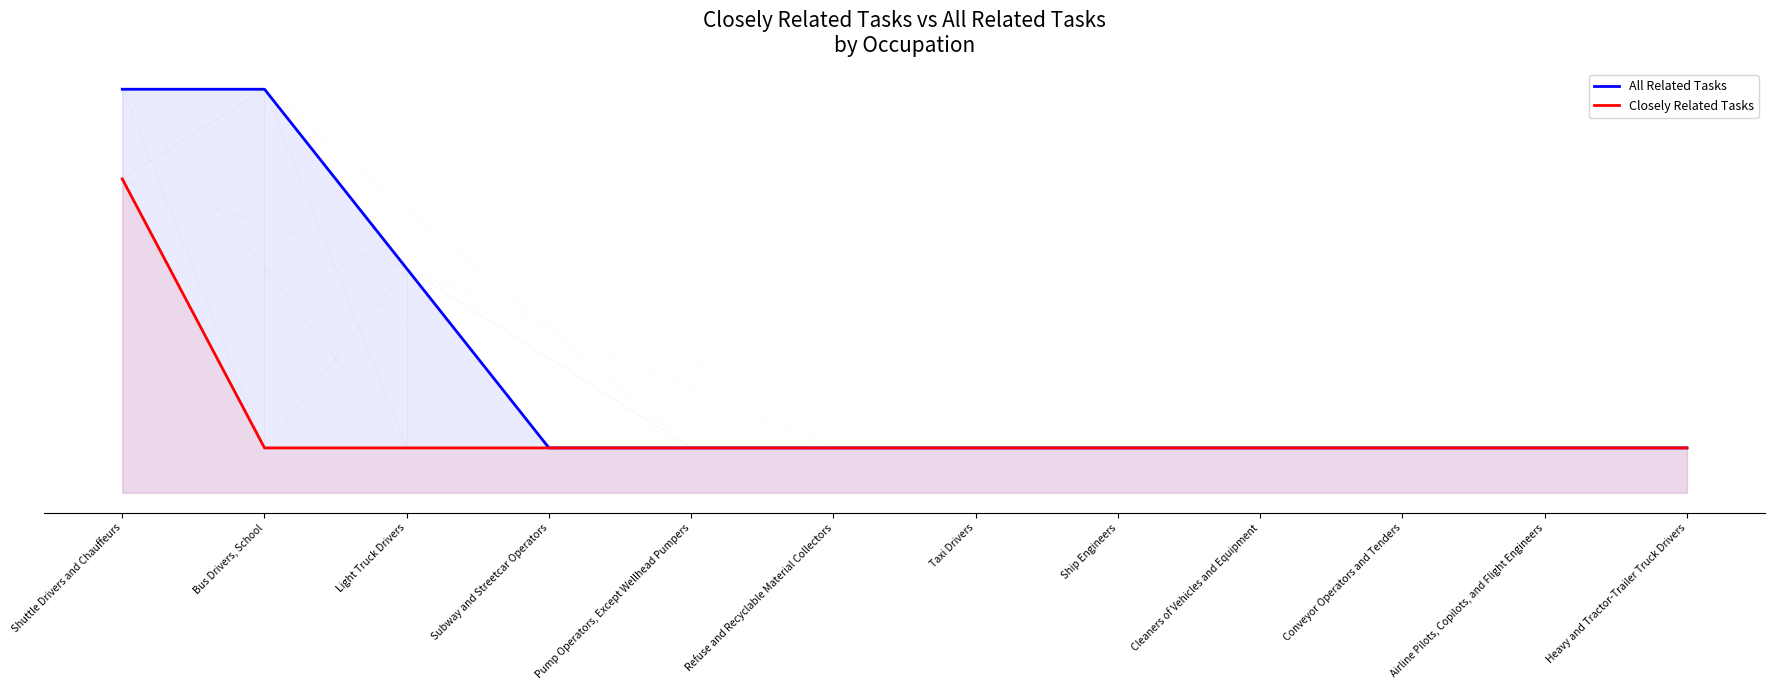

Reading left to right, list all the values displayed in this chart.

All Related Tasks: Shuttle Drivers and Chauffeurs=0.9	Bus Drivers, School=0.9	Light Truck Drivers=0.5	Subway and Streetcar Operators=0.1	Pump Operators, Except Wellhead Pumpers=0.1	Refuse and Recyclable Material Collectors=0.1	Taxi Drivers=0.1	Ship Engineers=0.1	Cleaners of Vehicles and Equipment=0.1	Conveyor Operators and Tenders=0.1	Airline Pilots, Copilots, and Flight Engineers=0.1	Heavy and Tractor-Trailer Truck Drivers=0.1
Closely Related Tasks: Shuttle Drivers and Chauffeurs=0.7	Bus Drivers, School=0.1	Light Truck Drivers=0.1	Subway and Streetcar Operators=0.1	Pump Operators, Except Wellhead Pumpers=0.1	Refuse and Recyclable Material Collectors=0.1	Taxi Drivers=0.1	Ship Engineers=0.1	Cleaners of Vehicles and Equipment=0.1	Conveyor Operators and Tenders=0.1	Airline Pilots, Copilots, and Flight Engineers=0.1	Heavy and Tractor-Trailer Truck Drivers=0.1